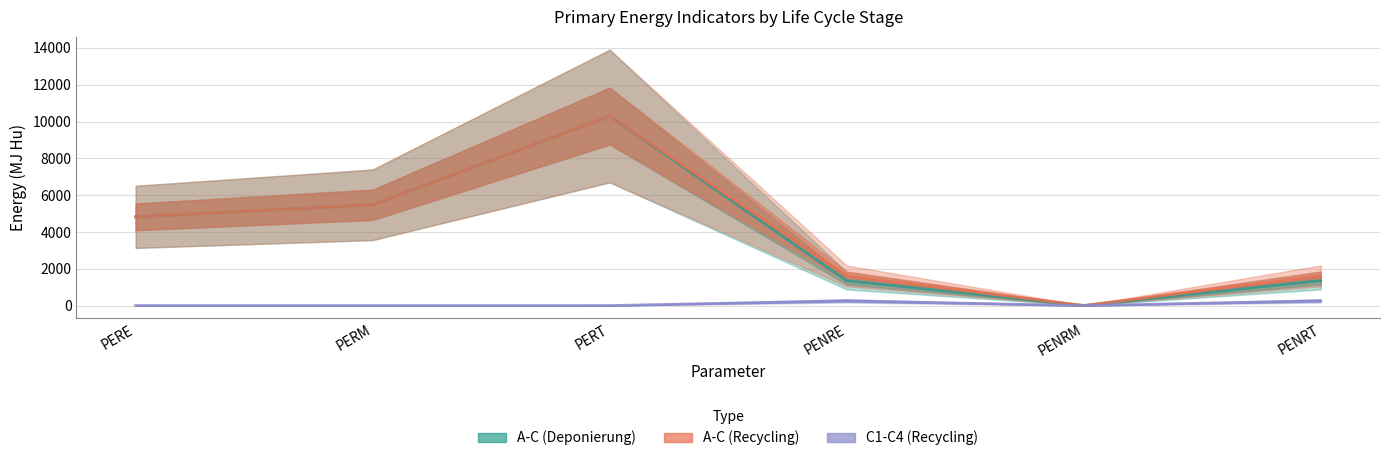

What is the difference between the highest and lowest values at PENRT?

1357.7